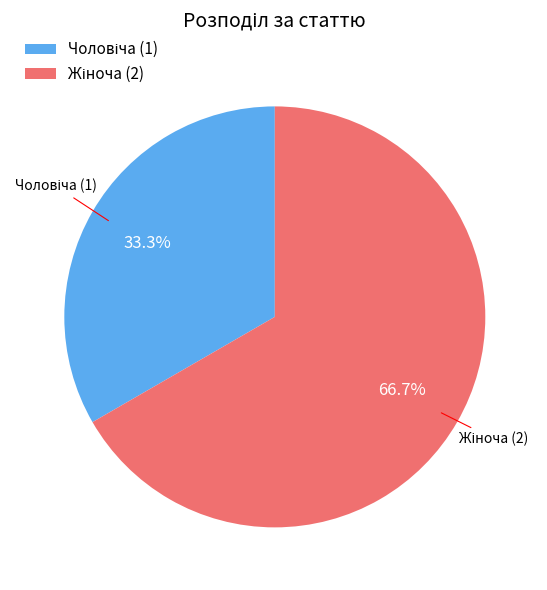

Does any single category account for the majority?

Yes